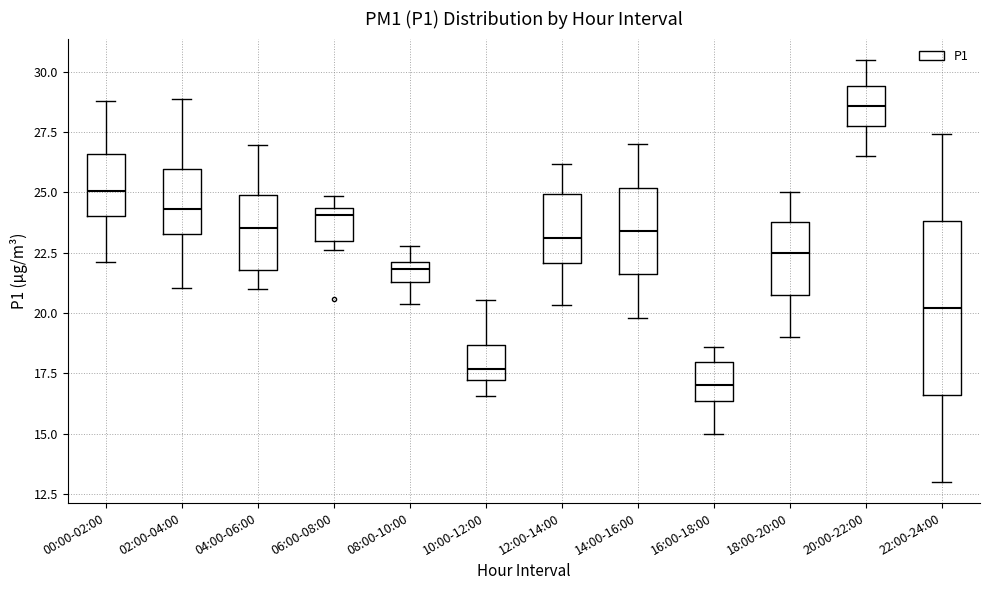

Which box's median line is the lowest?

16:00-18:00